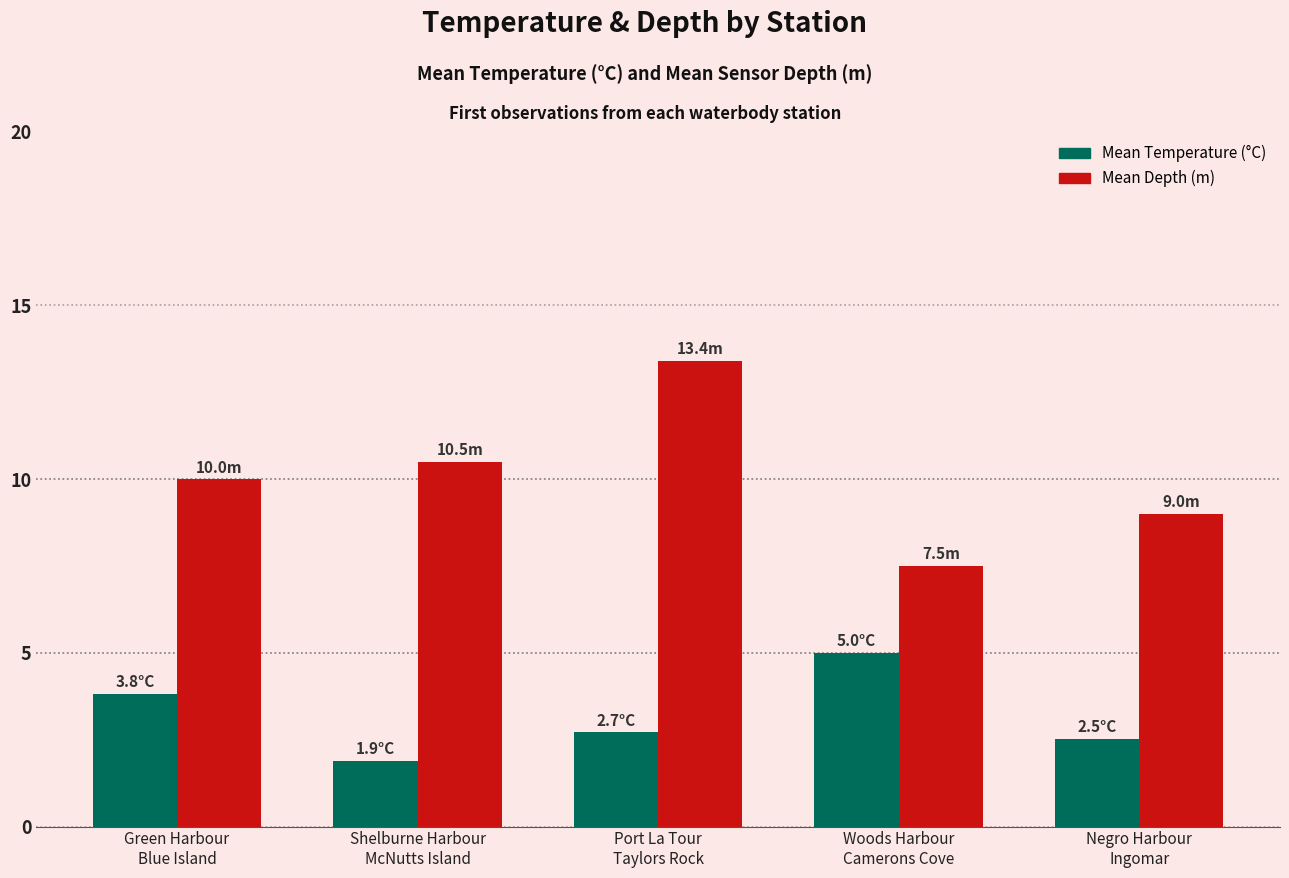

How many groups of bars are there?

5